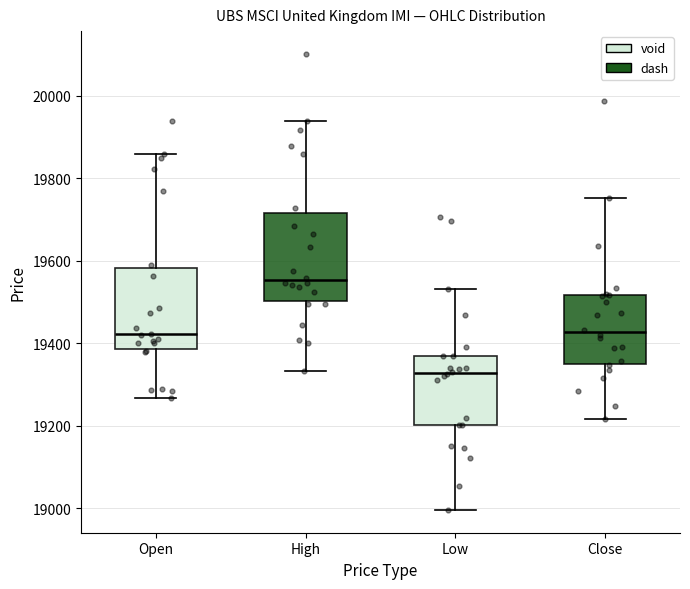

Reading left to right, transcribe this box plot: for each box, give where its median line is, the range the box spans, and where its two whiskers end, as read against the y-axis. The values are not printed on the chart, so give them approximately, as read against the axis.

Open: median 19420, box 19380 to 19580, whiskers 19260 to 19860
High: median 19560, box 19500 to 19720, whiskers 19340 to 19940
Low: median 19320, box 19200 to 19380, whiskers 19000 to 19540
Close: median 19420, box 19340 to 19520, whiskers 19220 to 19760